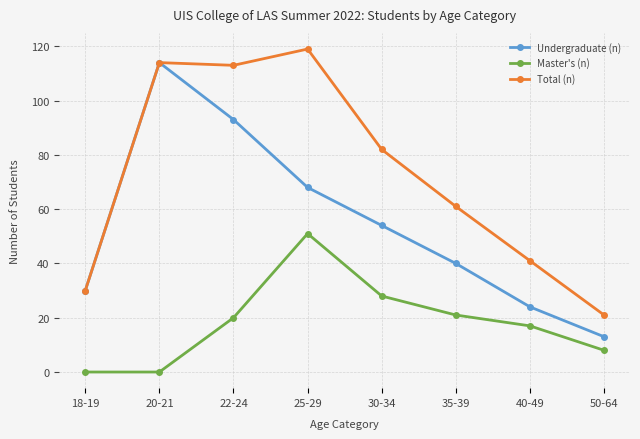

What is the difference between the maximum and second lowest values in the Total (n) series?

89